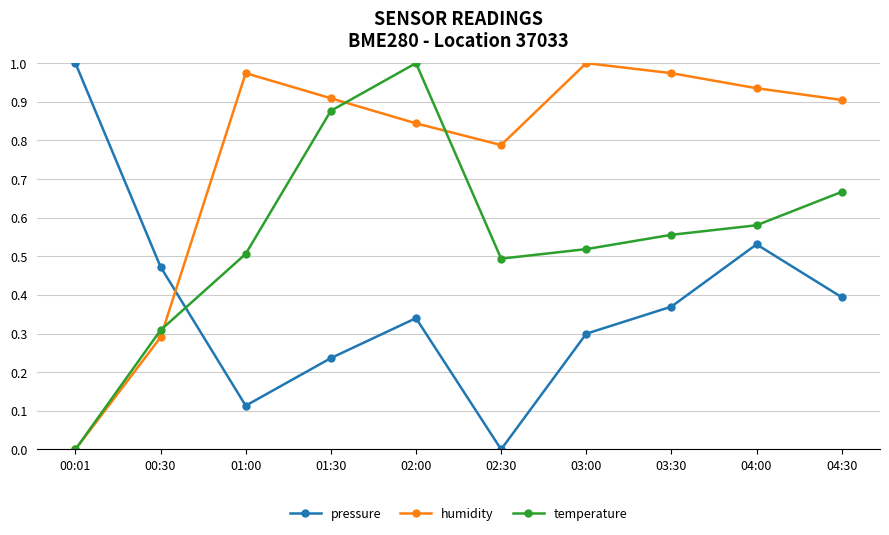

At which category does humidity reach its first local peak?

01:00